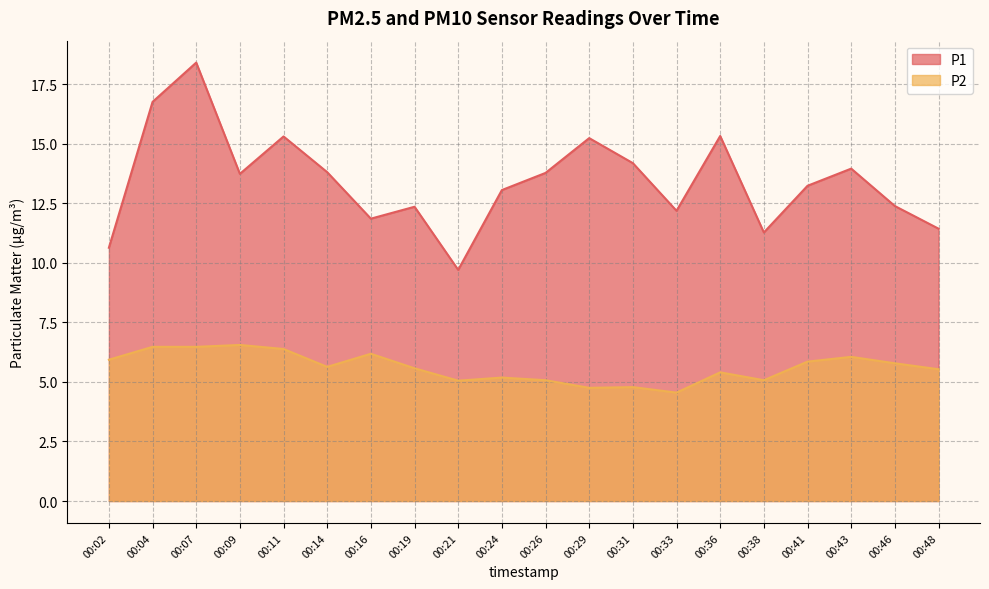

True or false: P1 and P2 cross at least once.

False